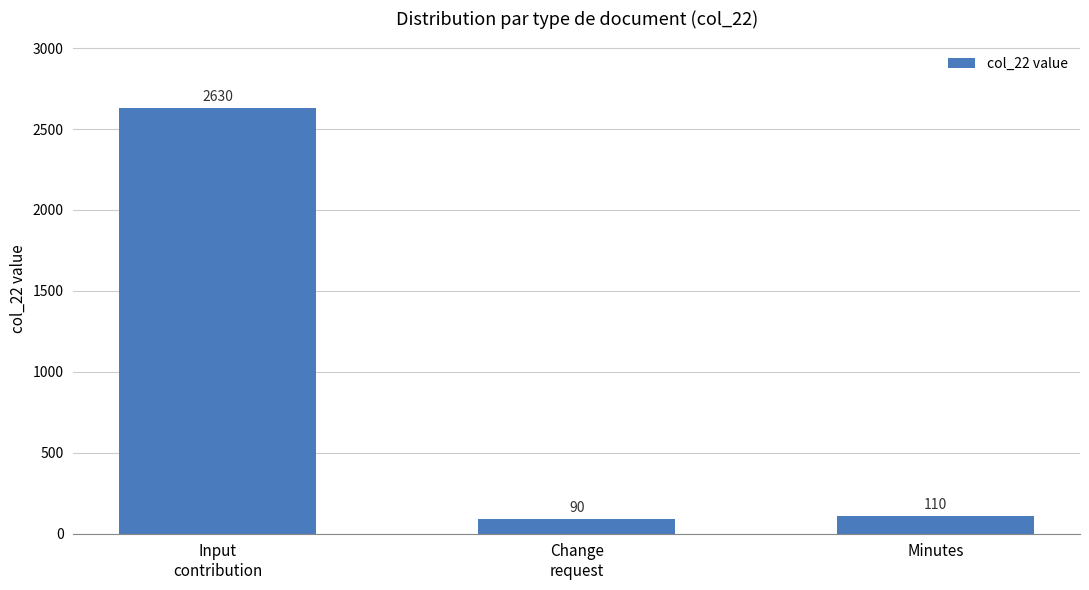

What is the sum of the values at Minutes and Change
request?

200